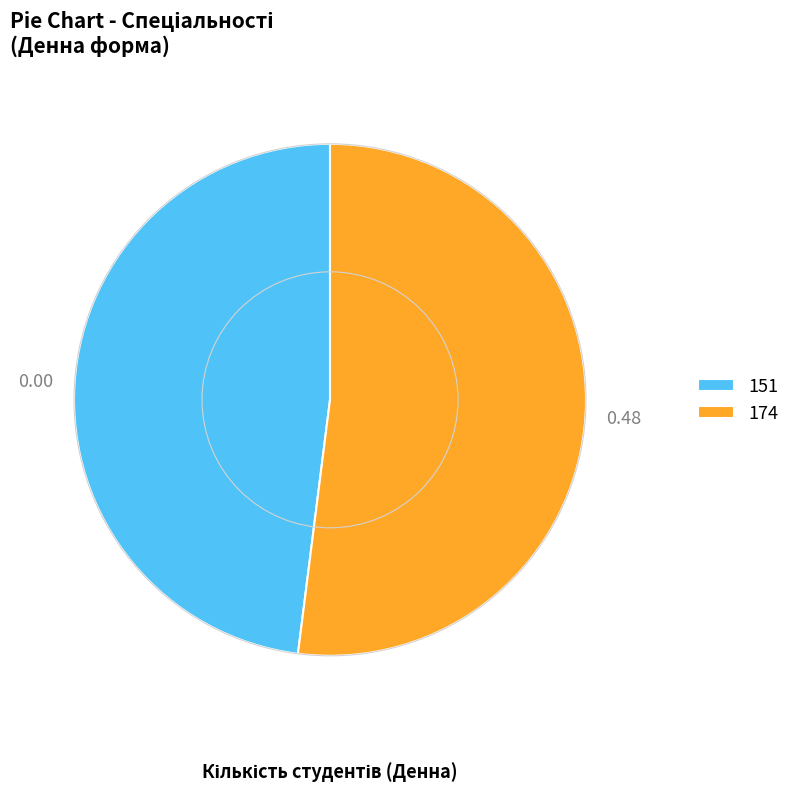

Approximately how many times larger is the value at 174 compared to 151?

1.1